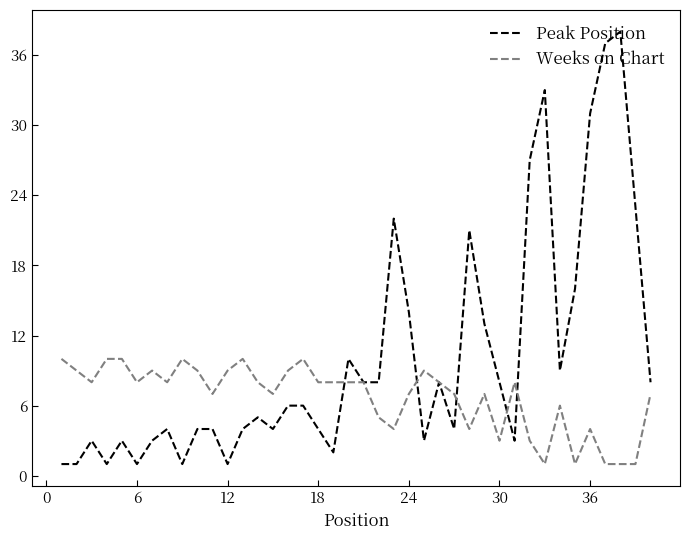

List the series in order of their overall mean, lowest first.

Weeks on Chart, Peak Position